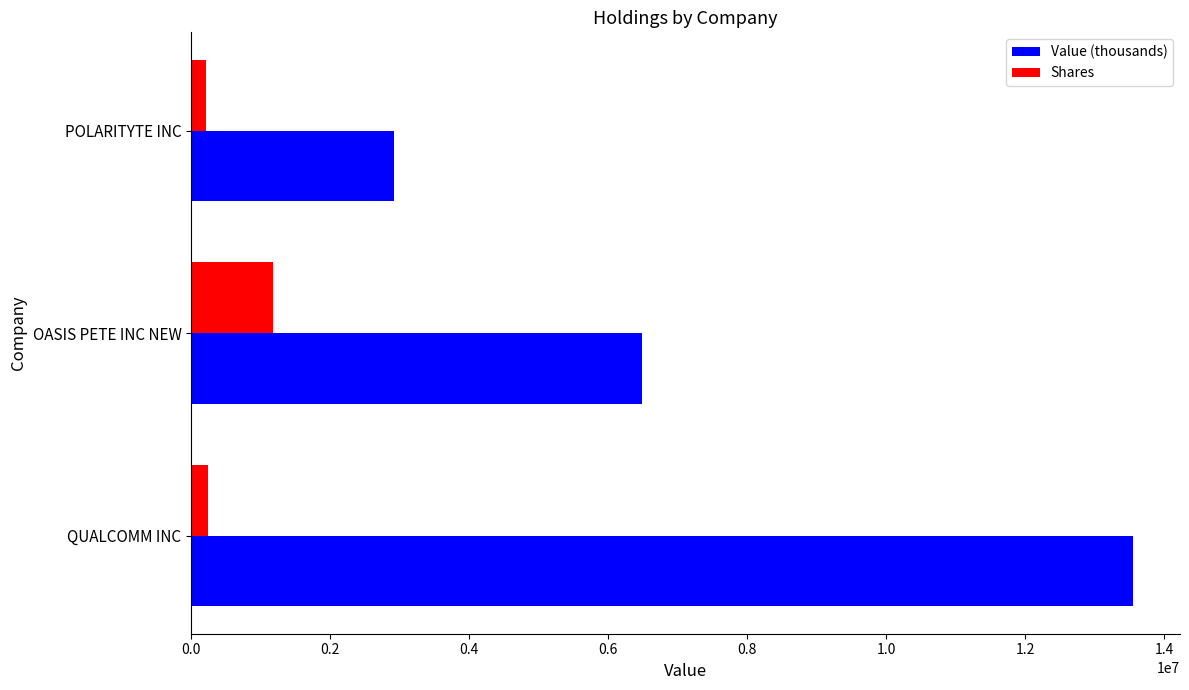

What is the sum of all Value (thousands) values?

22960000